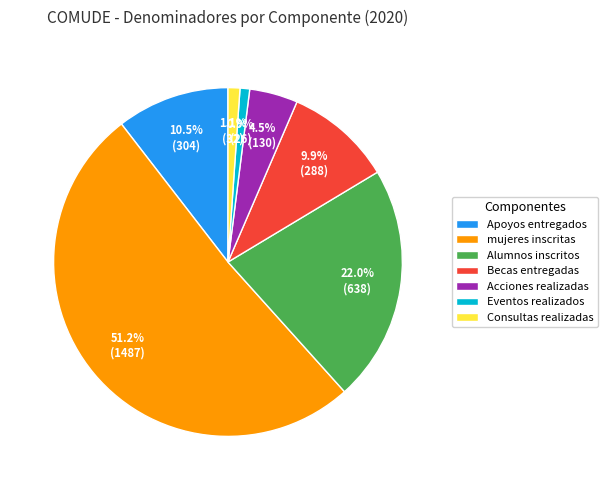

Count the number of slices in the pie.

7